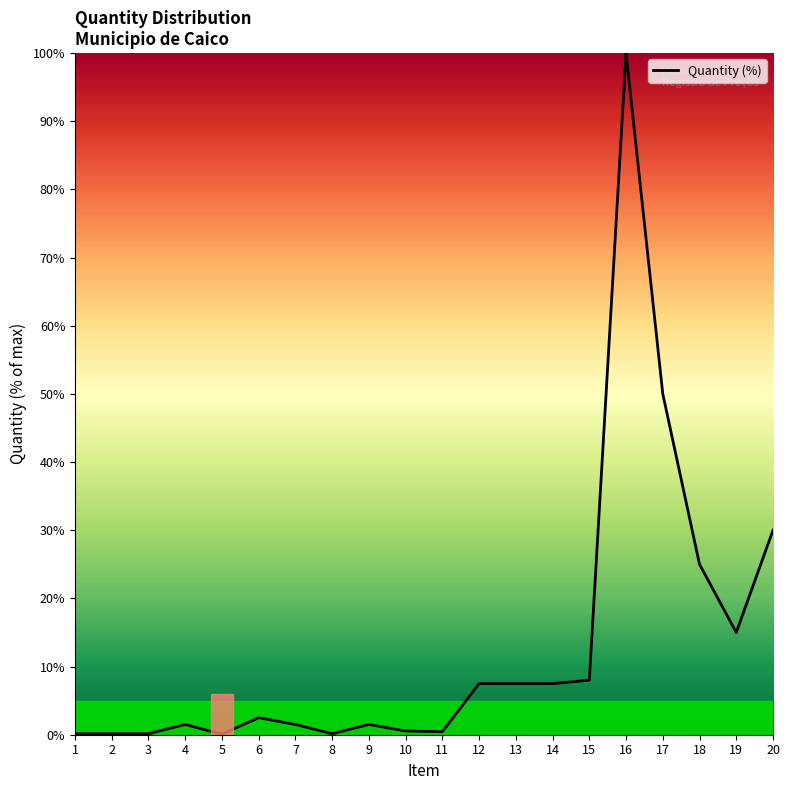

Where is the data nearest to the value 50?

17